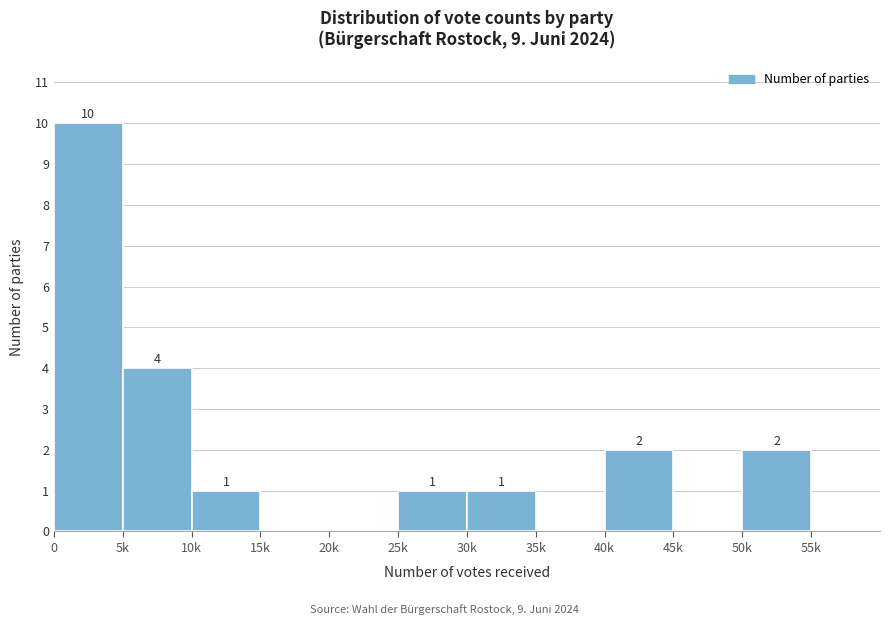

Reading left to right, extract all data points from this chart.

0=10	5k=4	10k=1	15k=0	20k=0	25k=1	30k=1	35k=0	40k=2	45k=0	50k=2	55k=0